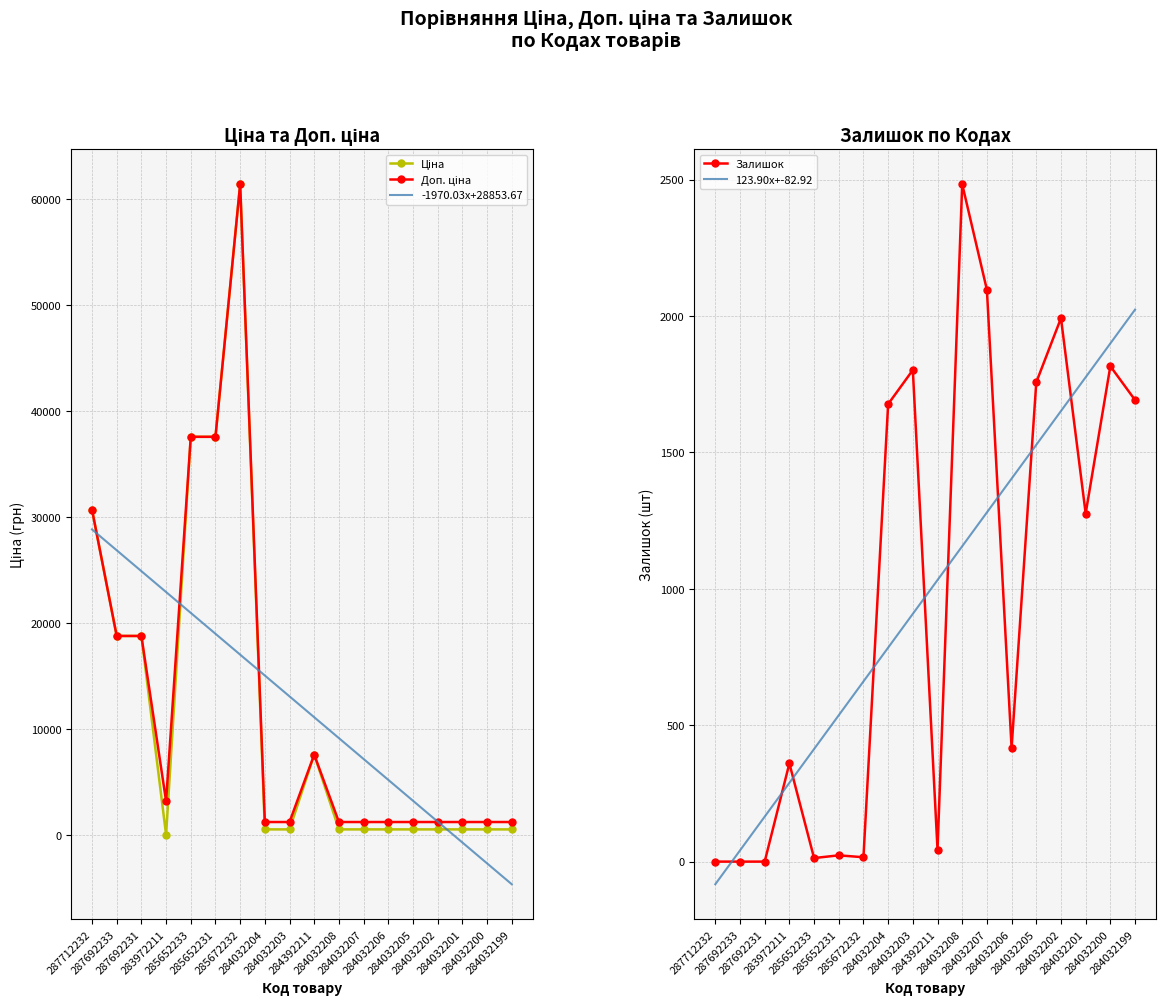

Is it true that Залишок equals 1954.1 at 284032201?

False